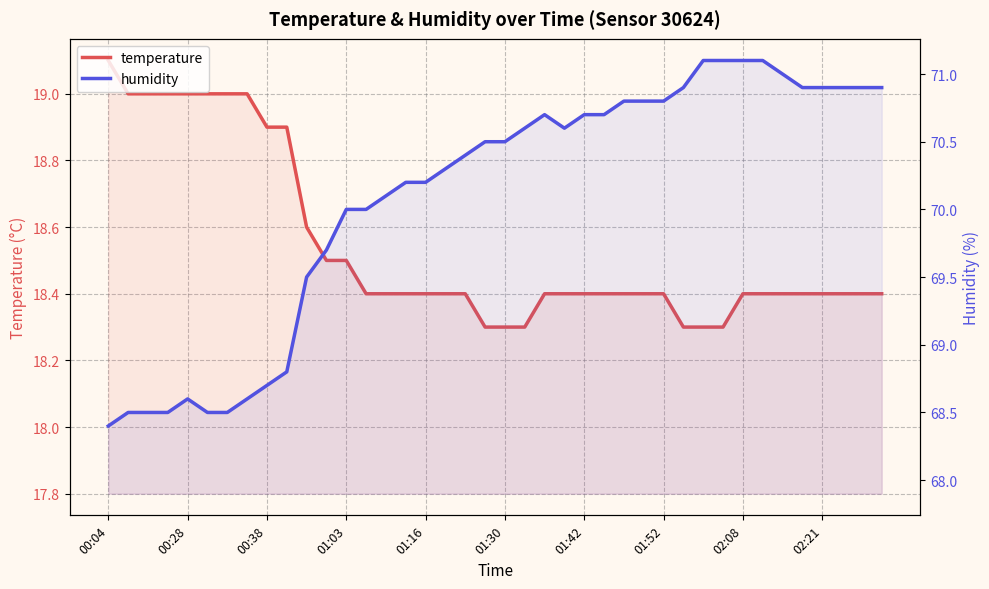

Which series has the largest total across all categories?

humidity